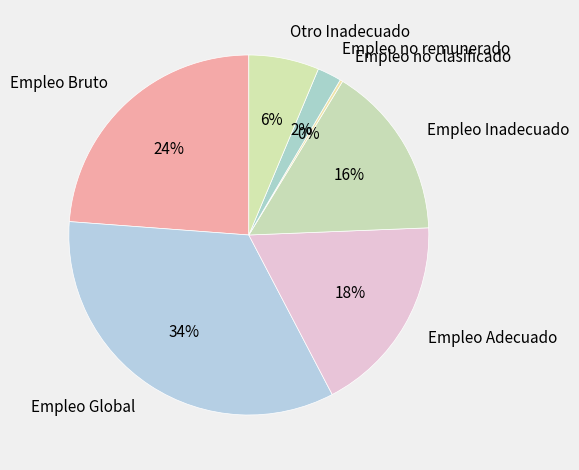

Does Empleo Bruto account for over 50% of the chart?

No